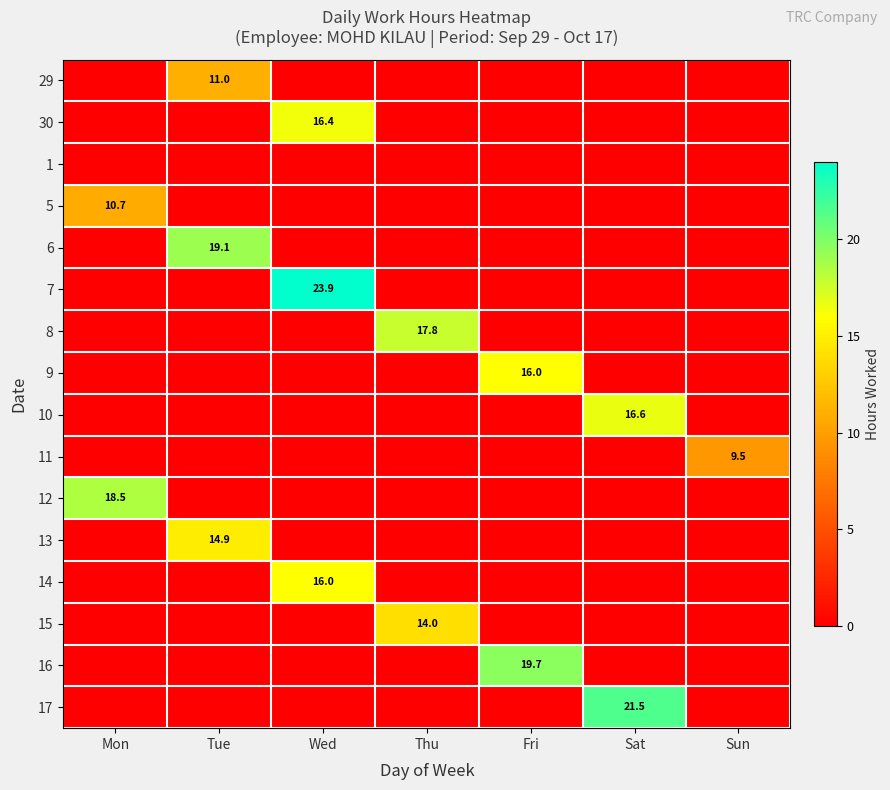

The value of 11 at Sun is 4.0. True or false?

False